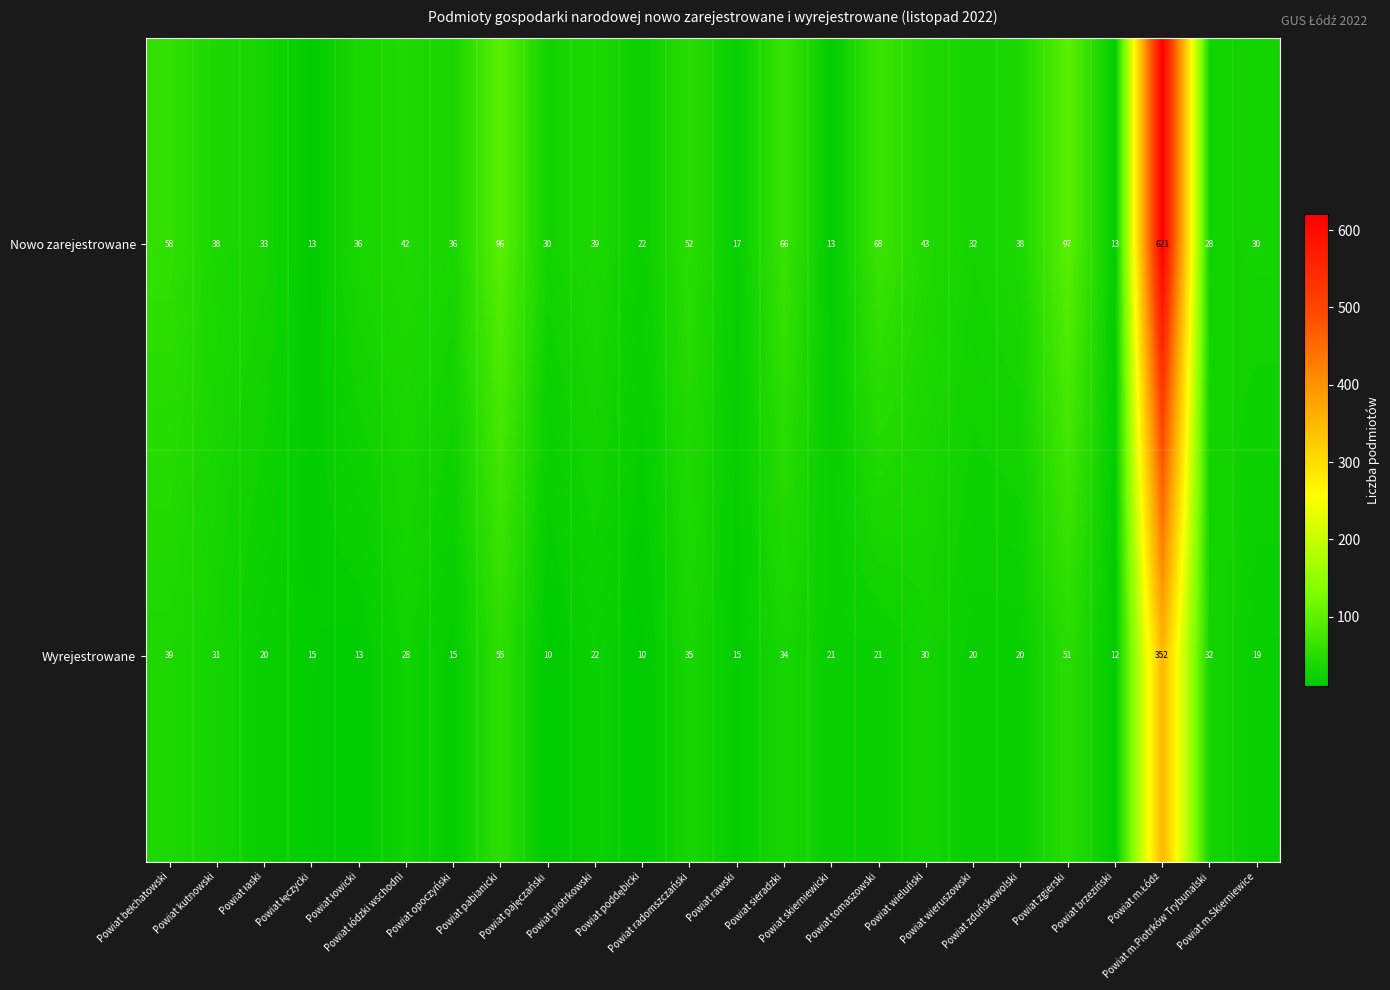

What is the average value of the Wyrejestrowane series?

38